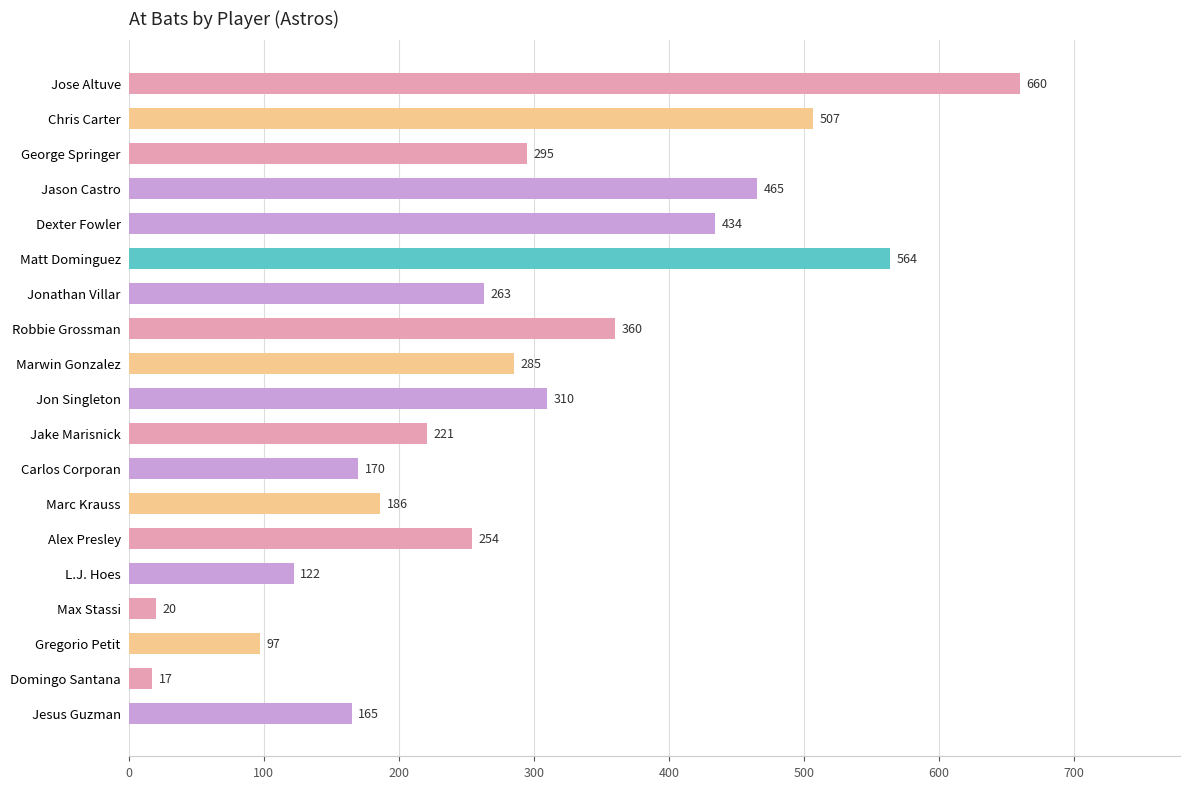

Where is the data nearest to the value 338?

Robbie Grossman